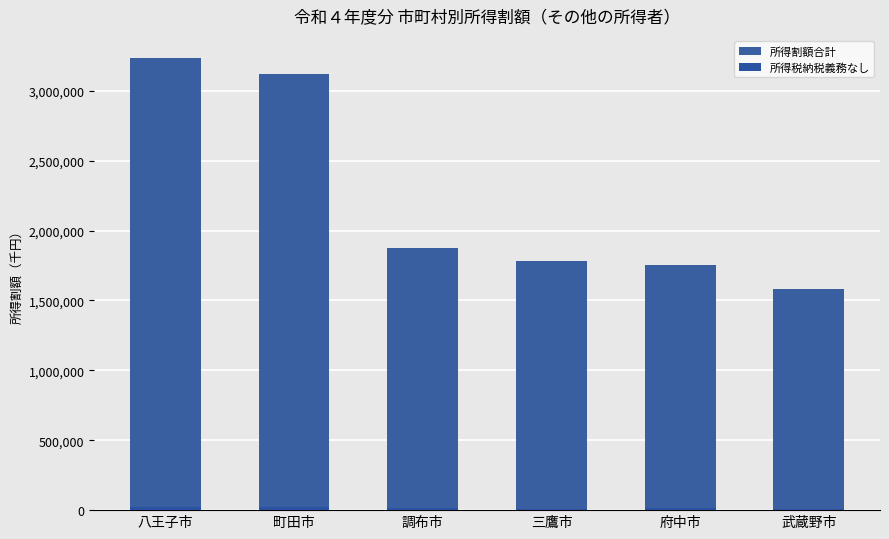

Which series has the largest total across all categories?

所得割額合計